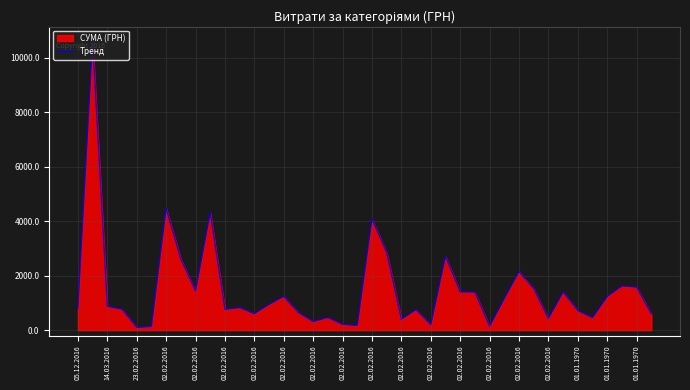

What is the label of the 24th point from the right?

02.02.2016